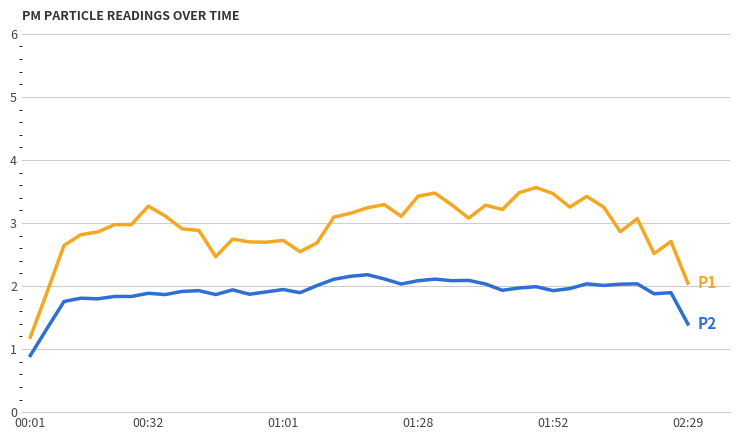

What is the greatest value displayed?

3.6